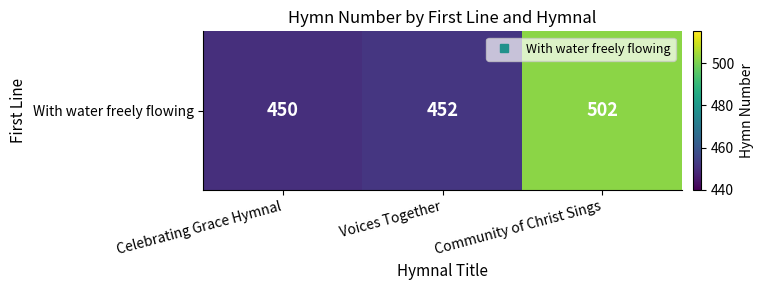

How many categories are shown in the chart?

3